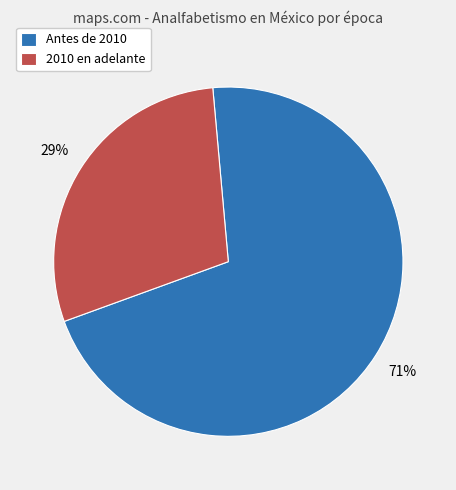

Combined, do 2010 en adelante and Antes de 2010 account for over 50%?

Yes